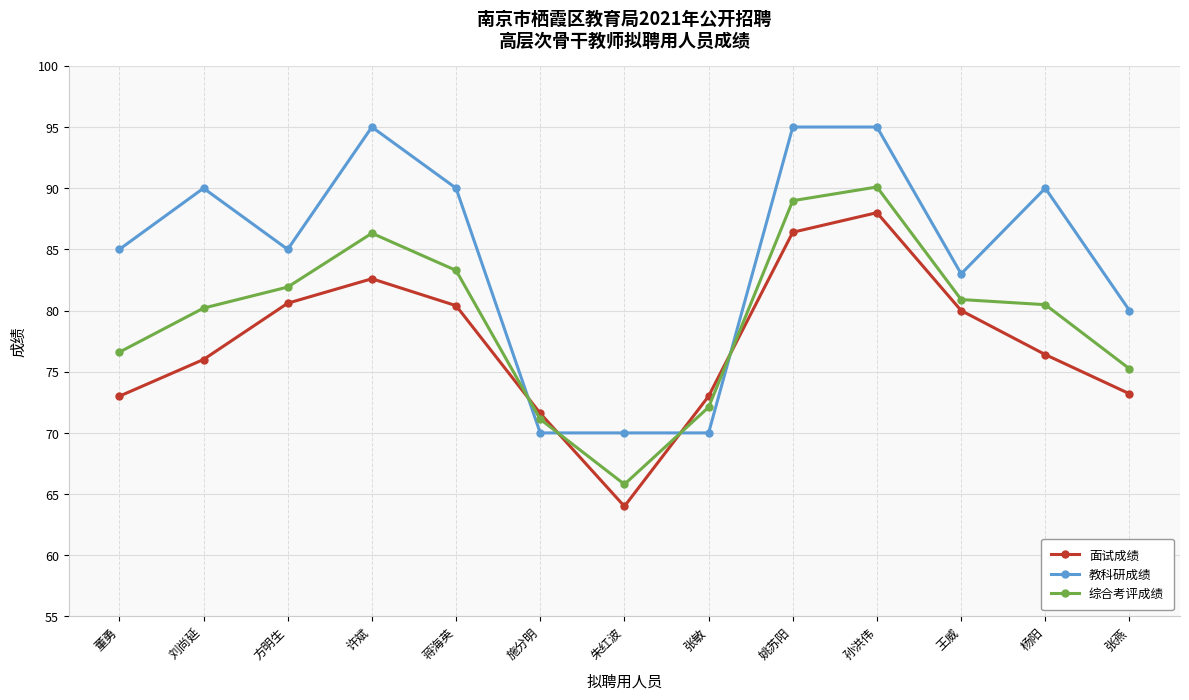

True or false: 面试成绩 has a value of 80.6 at 方明生.

True